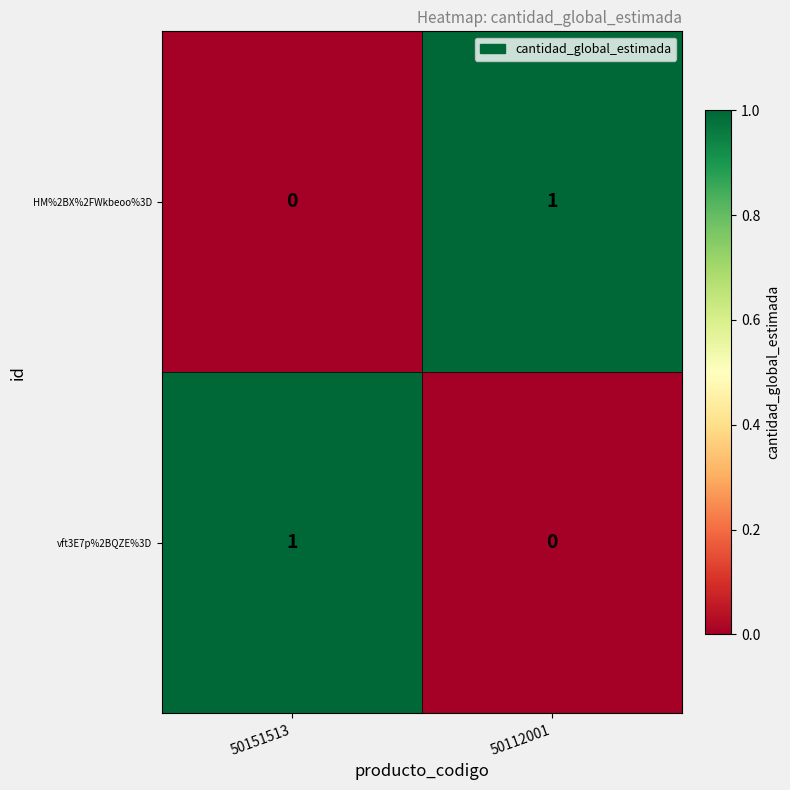

What is the maximum value shown in the chart?

1